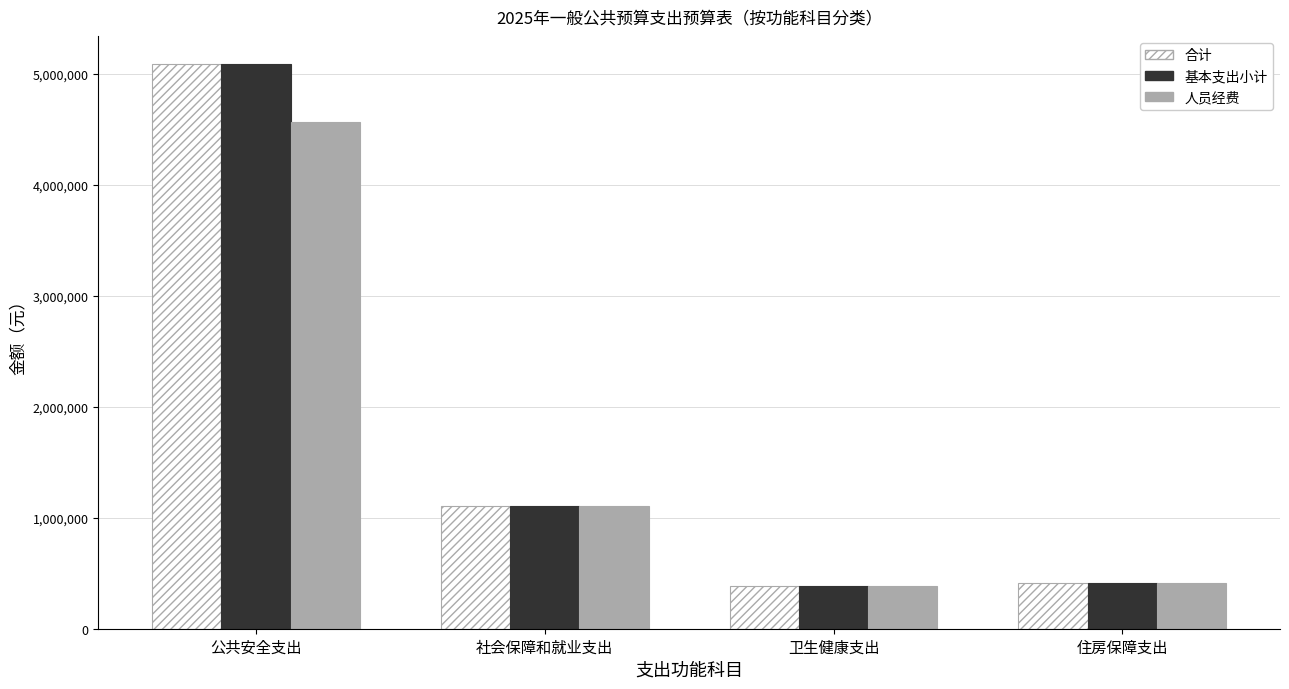

What is the spread (max minus min) of values at 社会保障和就业支出?

4200.0